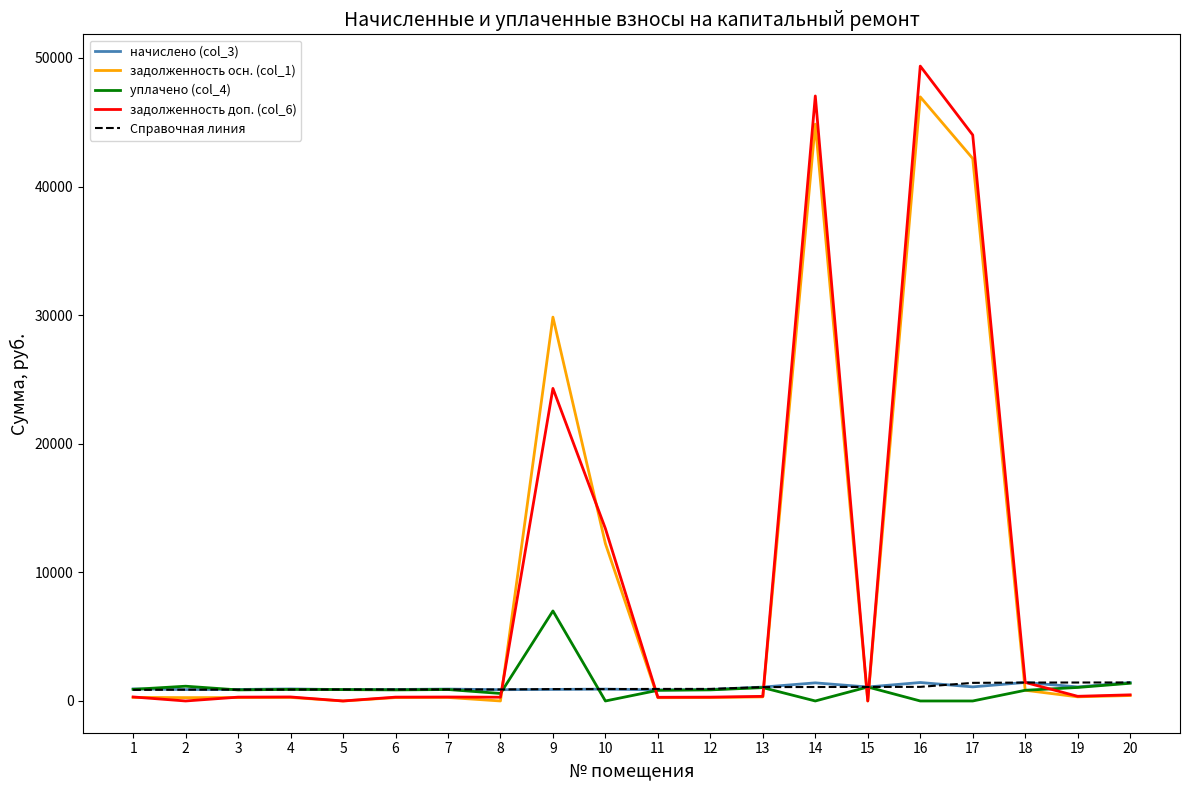

What is the maximum value for Справочная линия?

1440.6